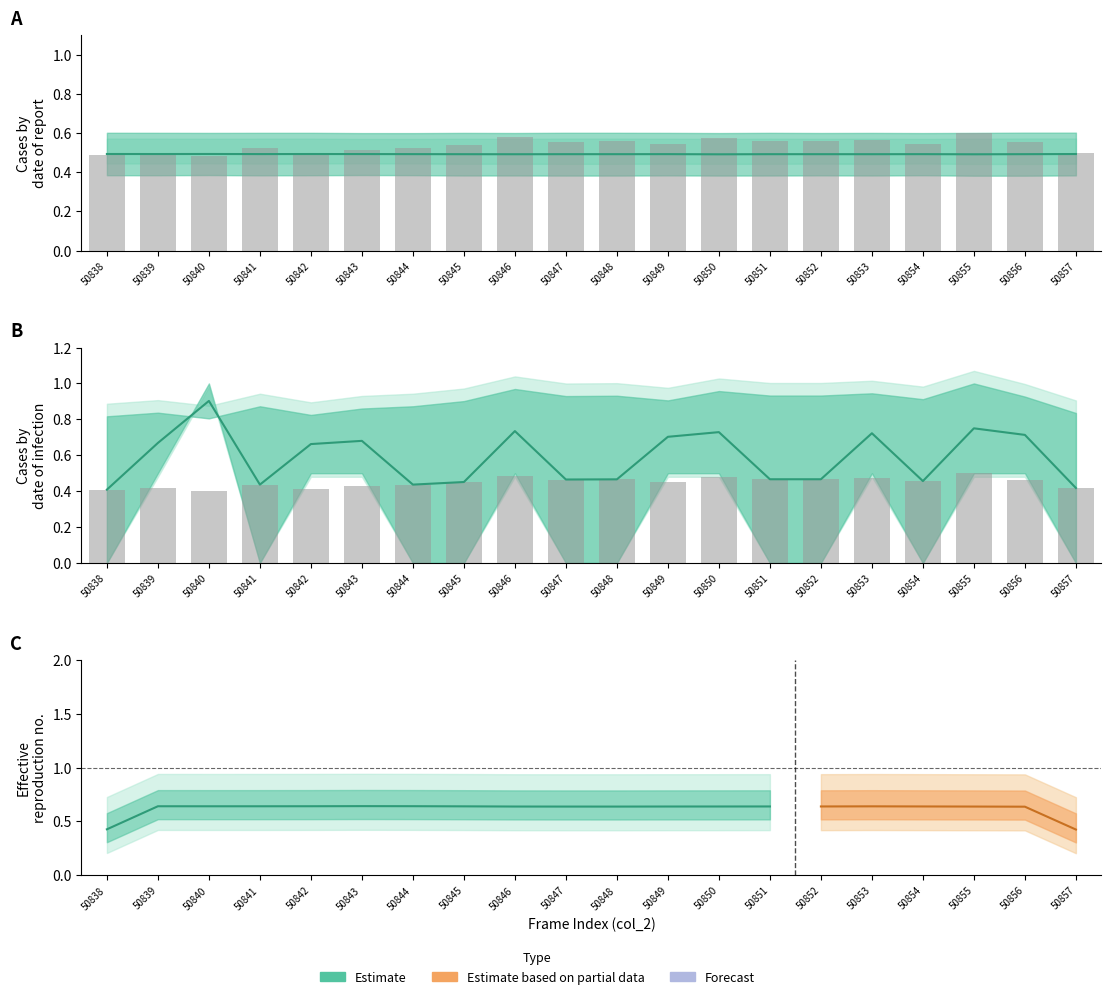

Between 50852 and 50842, which is larger?

50852